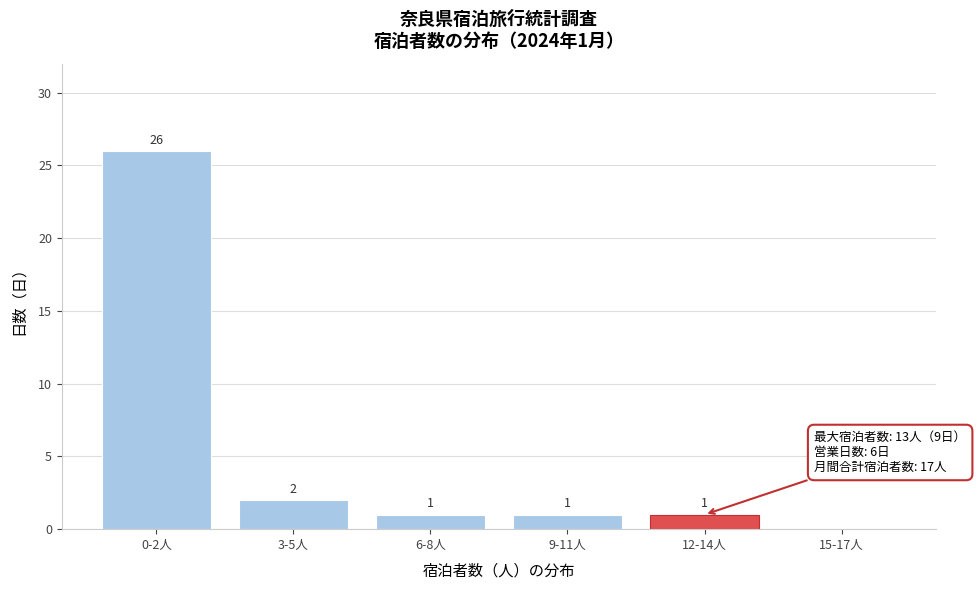

Reading left to right, list all the values displayed in this chart.

0-2人=26	3-5人=2	6-8人=1	9-11人=1	12-14人=1	15-17人=0